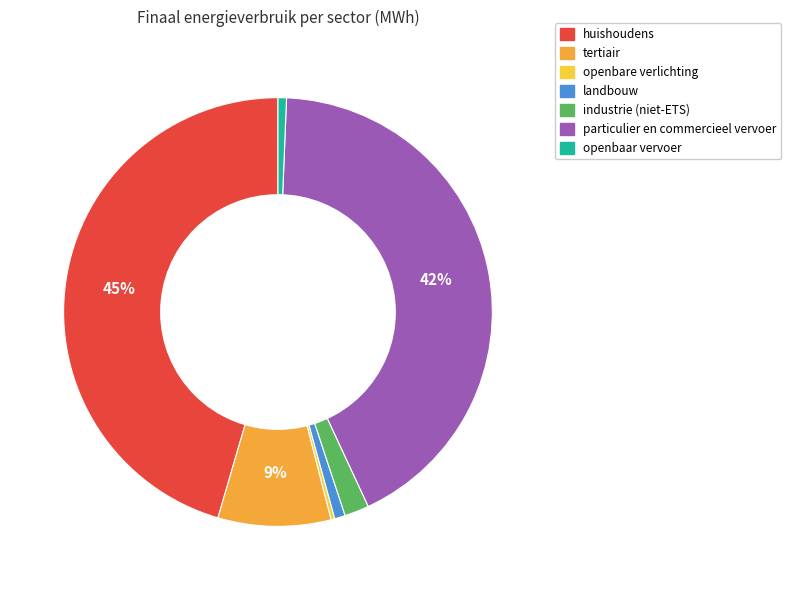

How many slices are in this pie chart?

7